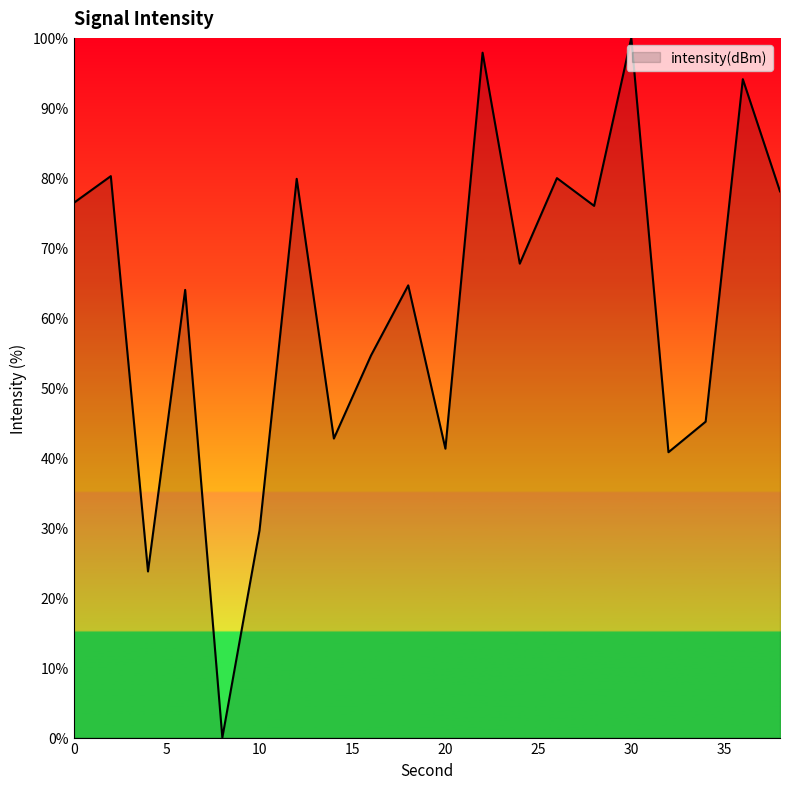

What is the difference between the maximum and minimum values?

100.0